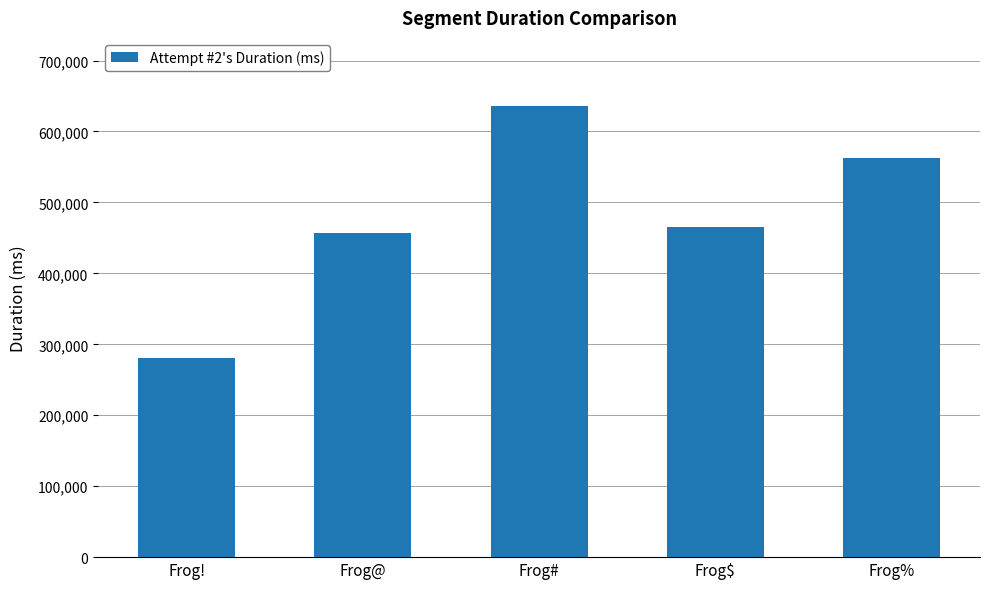

What is the value of the 1st bar from the left?

281054